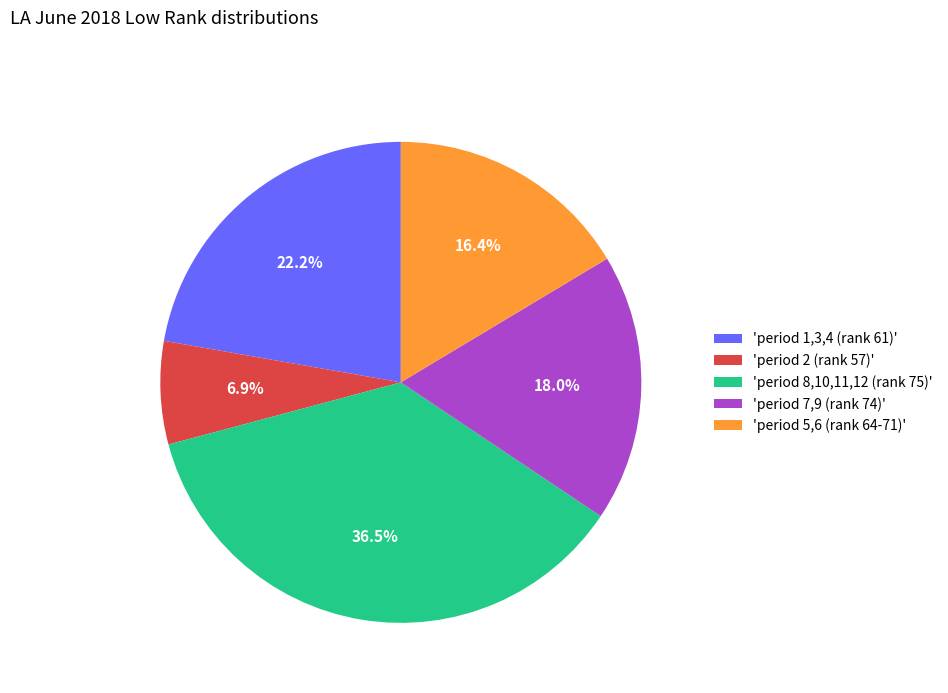

What percentage is NOT represented by 'period 2 (rank 57)'?

93.1%